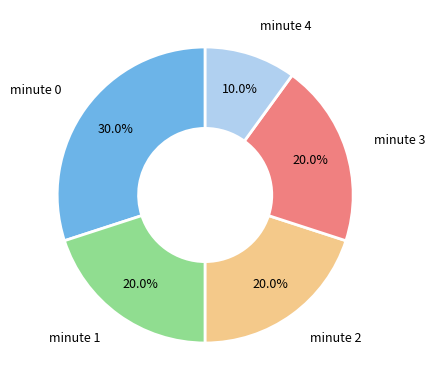

Is there a majority slice in this chart?

No